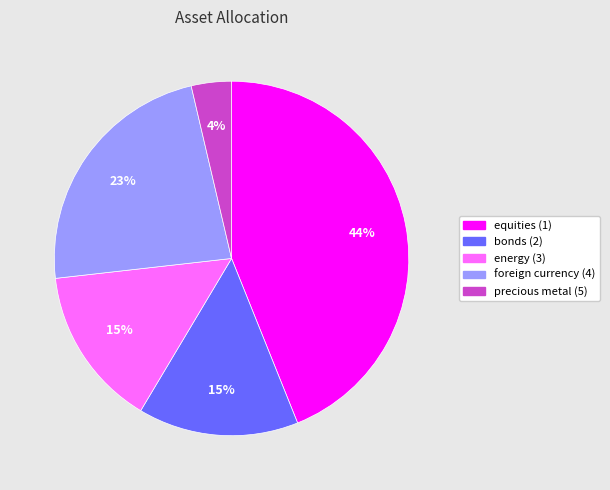

Does bonds (2) represent more than half of the total?

No